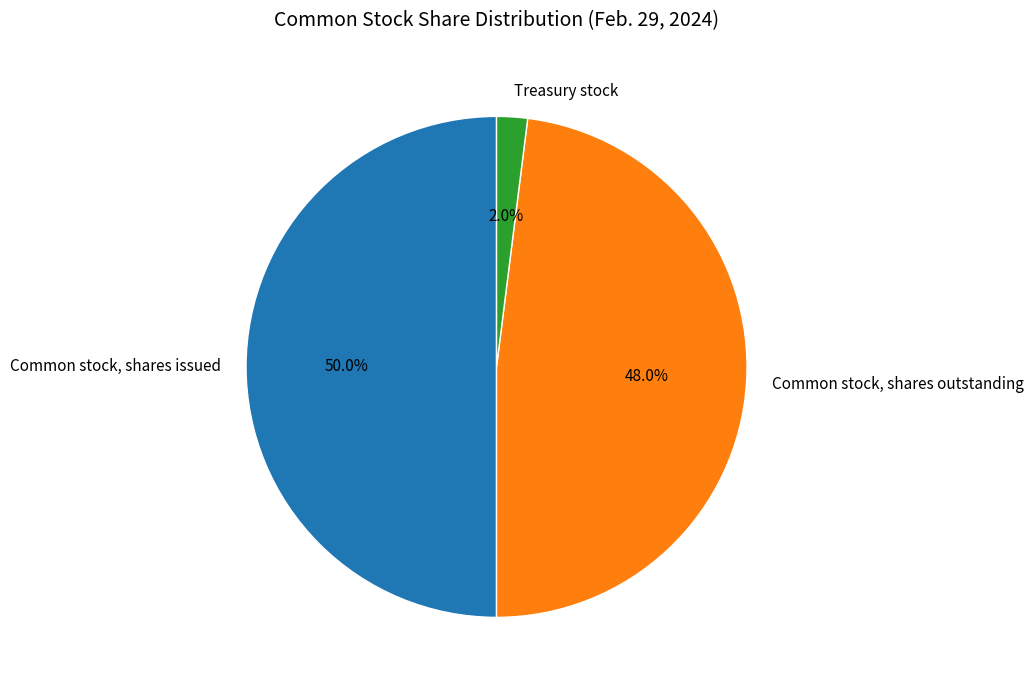

Which slice is the smallest?

Treasury stock